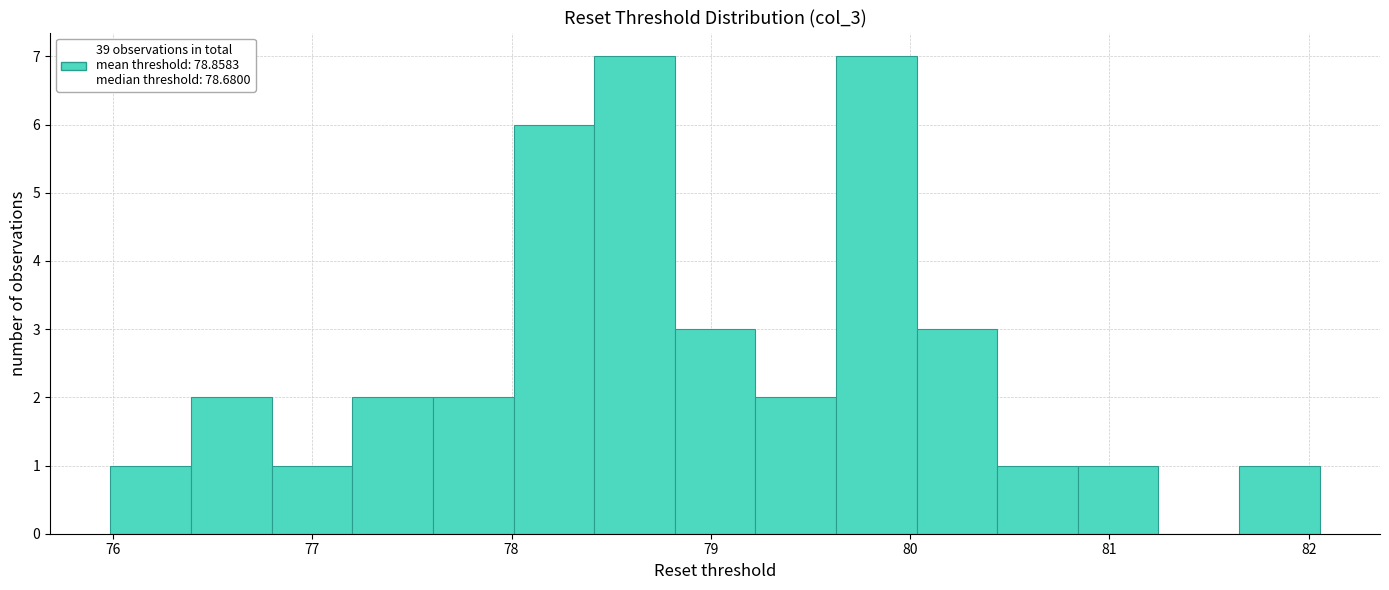

How tall is the bar that spans 80.8 to 81.2 on the x-axis? Neither the bar edges nor the heights are printed on the chart, so give them approximately, as read against the axes.

1